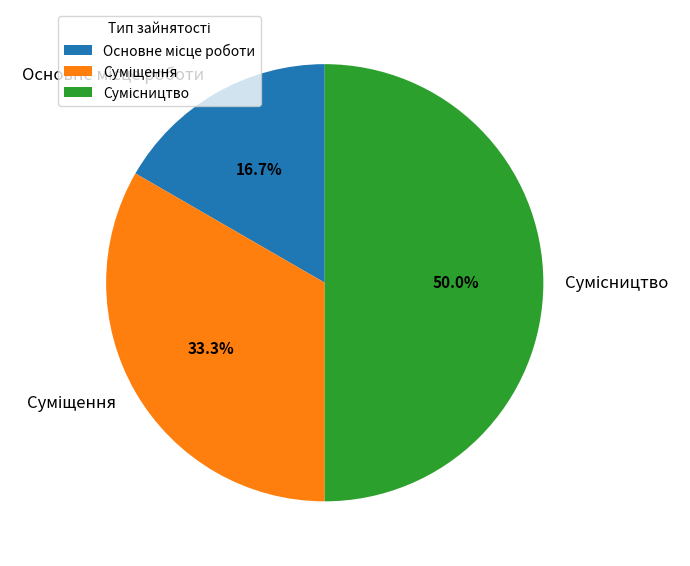

True or false: Сумісництво accounts for 50% of the total.

True